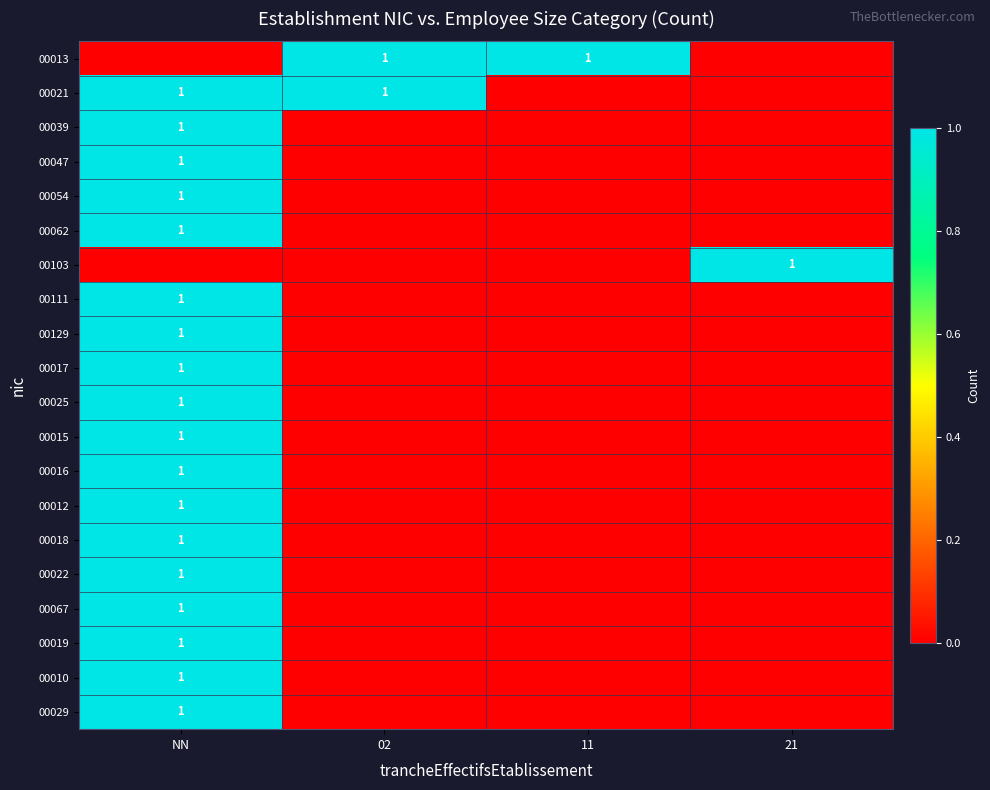

The 00062 series shows 1 at NN. True or false?

True